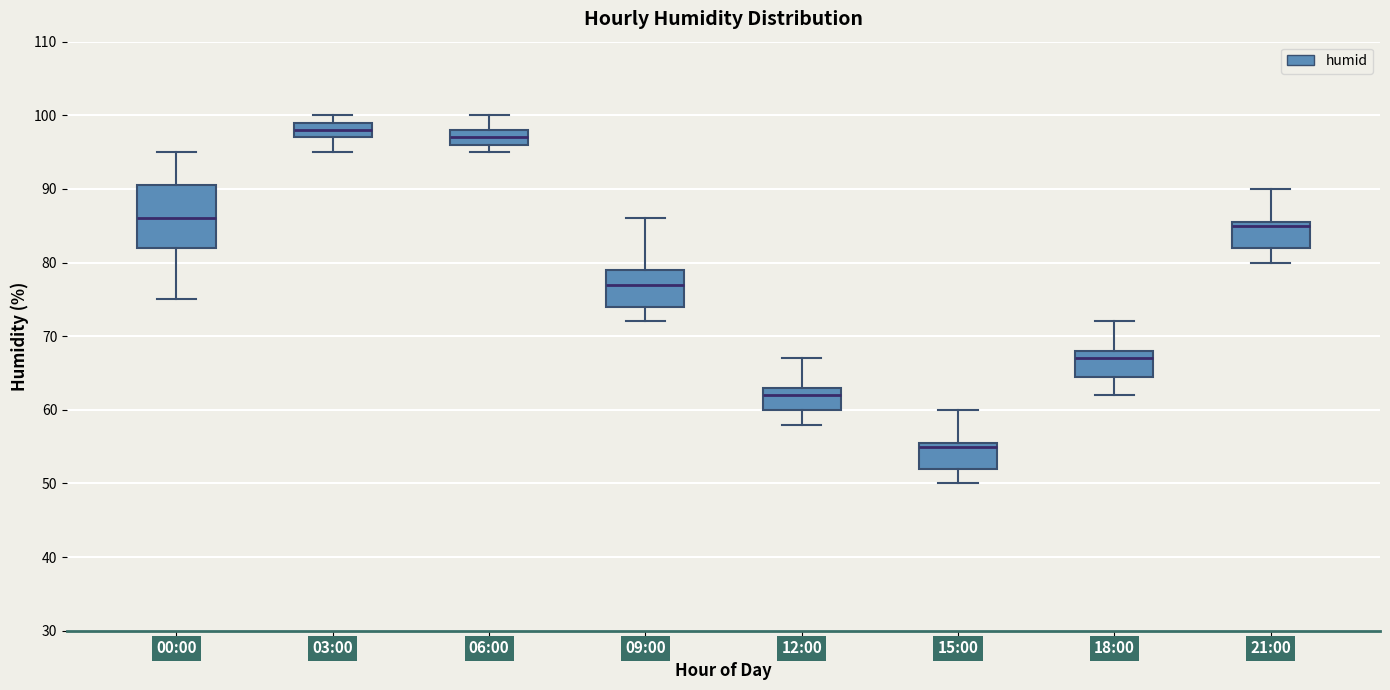

Reading left to right, read every box against the y-axis: the position of its median line, the range the box covers, and the ends of its whiskers. The values are not printed on the chart, so give them approximately, as read against the axis.

00:00: median 86, box 82 to 91, whiskers 75 to 95
03:00: median 98, box 97 to 99, whiskers 95 to 100
06:00: median 97, box 96 to 98, whiskers 95 to 100
09:00: median 77, box 74 to 79, whiskers 72 to 86
12:00: median 62, box 60 to 63, whiskers 58 to 67
15:00: median 55, box 52 to 56, whiskers 50 to 60
18:00: median 67, box 65 to 68, whiskers 62 to 72
21:00: median 85, box 82 to 86, whiskers 80 to 90